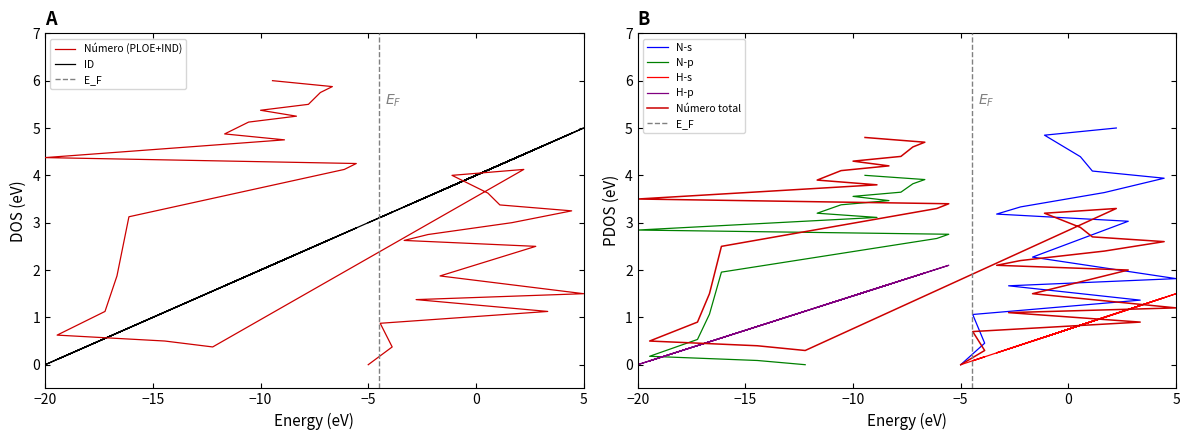

Is the value of Número at 25 greater than the value of ID at 8?

Yes